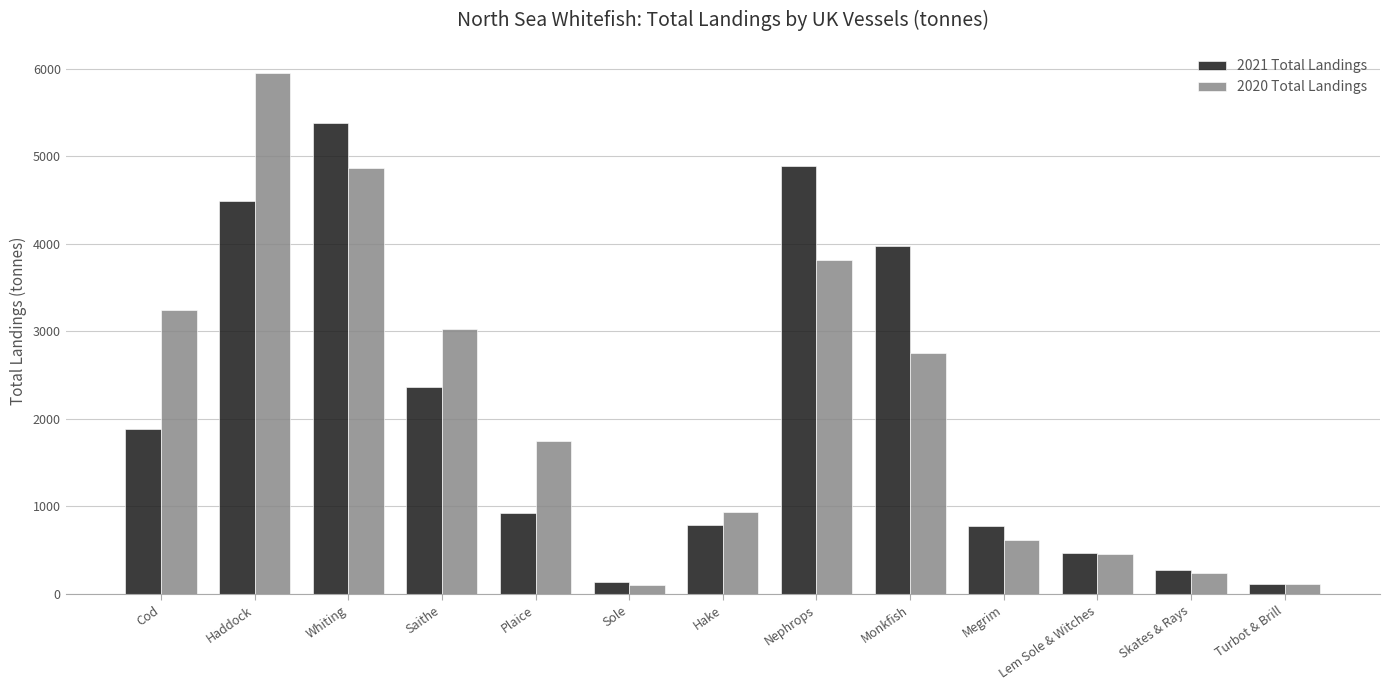

At which label does 2020 Total Landings first exceed 1747?

Cod